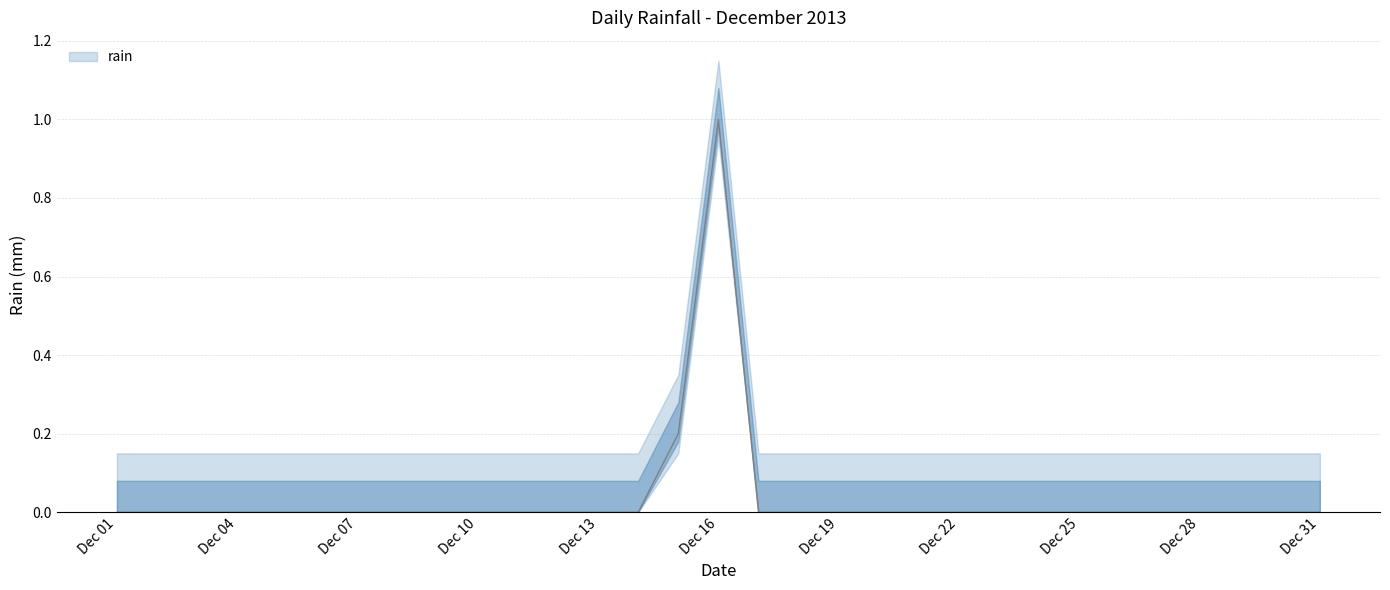

List the labels in order of value, smallest first.

2013-12-01, 2013-12-02, 2013-12-03, 2013-12-04, 2013-12-05, 2013-12-06, 2013-12-07, 2013-12-08, 2013-12-09, 2013-12-10, 2013-12-11, 2013-12-12, 2013-12-13, 2013-12-14, 2013-12-17, 2013-12-18, 2013-12-19, 2013-12-20, 2013-12-21, 2013-12-22, 2013-12-23, 2013-12-24, 2013-12-25, 2013-12-26, 2013-12-27, 2013-12-28, 2013-12-29, 2013-12-30, 2013-12-31, 2013-12-15, 2013-12-16